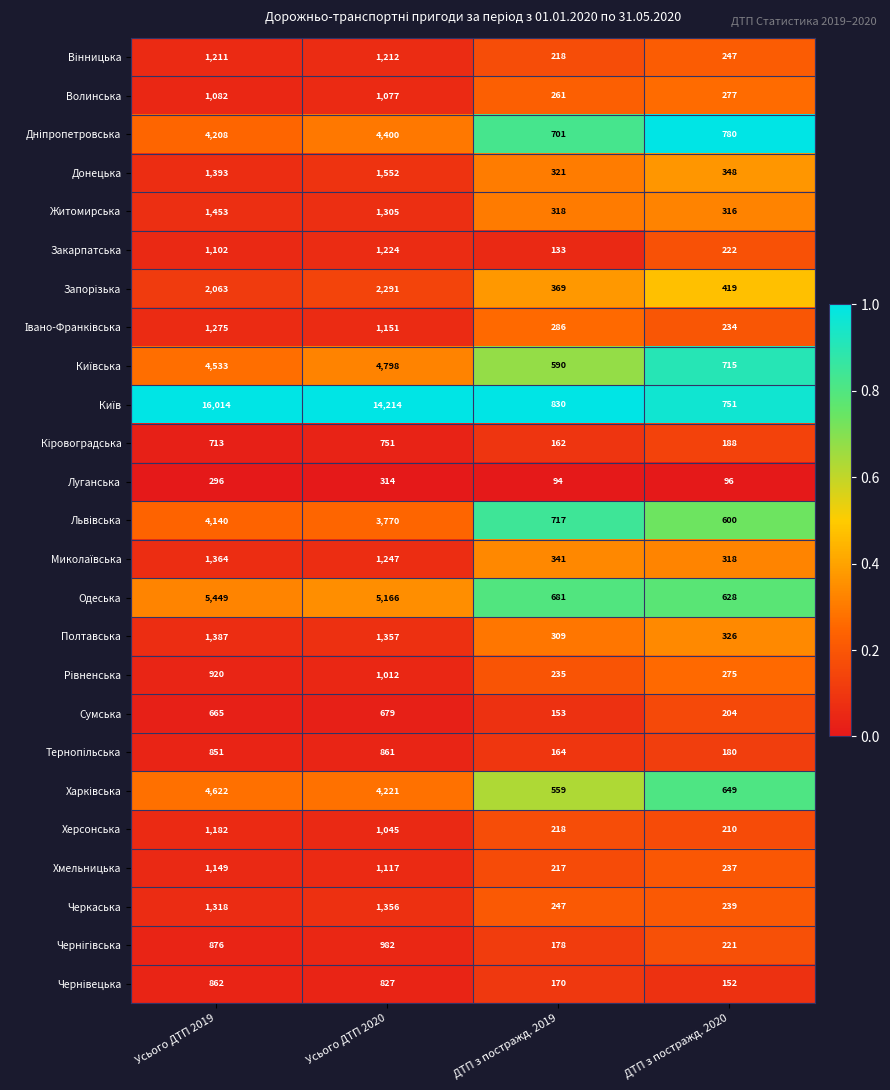

What is the spread (max minus min) of values at Усього ДТП 2019?

15718